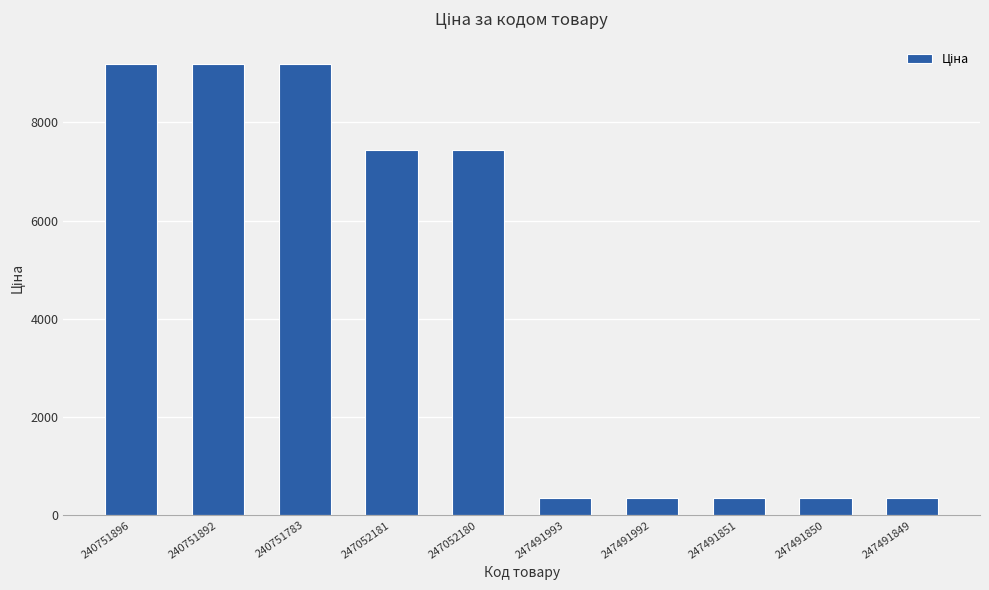

What position from the right is 247491993?

5